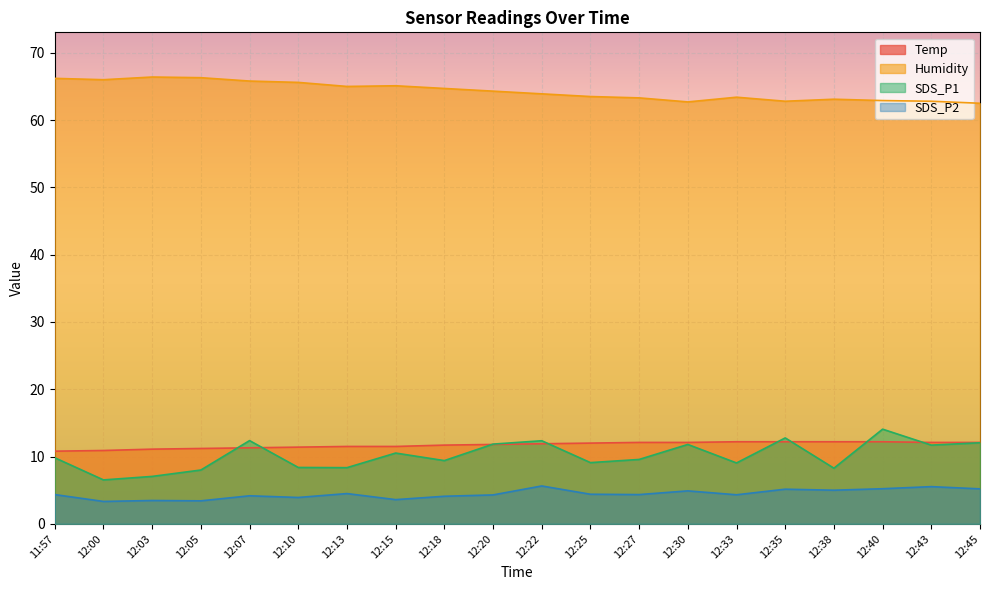

Reading left to right, list all the values displayed in this chart.

Temp: 11:57=10.8	12:00=10.9	12:03=11.1	12:05=11.2	12:07=11.3	12:10=11.4	12:13=11.5	12:15=11.5	12:18=11.7	12:20=11.8	12:22=11.9	12:25=12.0	12:27=12.1	12:30=12.1	12:33=12.2	12:35=12.2	12:38=12.2	12:40=12.2	12:43=12.1	12:45=12.1
Humidity: 11:57=66.2	12:00=66.0	12:03=66.4	12:05=66.3	12:07=65.8	12:10=65.6	12:13=65.0	12:15=65.1	12:18=64.7	12:20=64.3	12:22=63.9	12:25=63.5	12:27=63.3	12:30=62.7	12:33=63.4	12:35=62.8	12:38=63.1	12:40=62.9	12:43=62.8	12:45=62.5
SDS_P1: 11:57=9.8	12:00=6.5	12:03=7.0	12:05=8.0	12:07=12.4	12:10=8.4	12:13=8.3	12:15=10.5	12:18=9.4	12:20=11.8	12:22=12.3	12:25=9.1	12:27=9.6	12:30=11.8	12:33=9.1	12:35=12.8	12:38=8.3	12:40=14.1	12:43=11.7	12:45=12.1
SDS_P2: 11:57=4.3	12:00=3.3	12:03=3.5	12:05=3.4	12:07=4.2	12:10=3.9	12:13=4.5	12:15=3.6	12:18=4.1	12:20=4.3	12:22=5.6	12:25=4.4	12:27=4.3	12:30=4.9	12:33=4.3	12:35=5.2	12:38=5.0	12:40=5.2	12:43=5.5	12:45=5.2